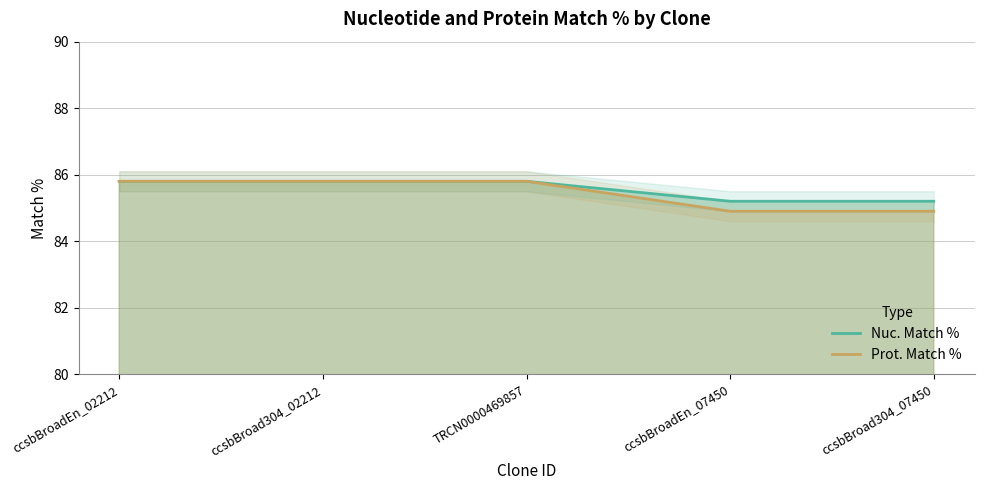

Which category has the highest value across all series?

ccsbBroadEn_02212